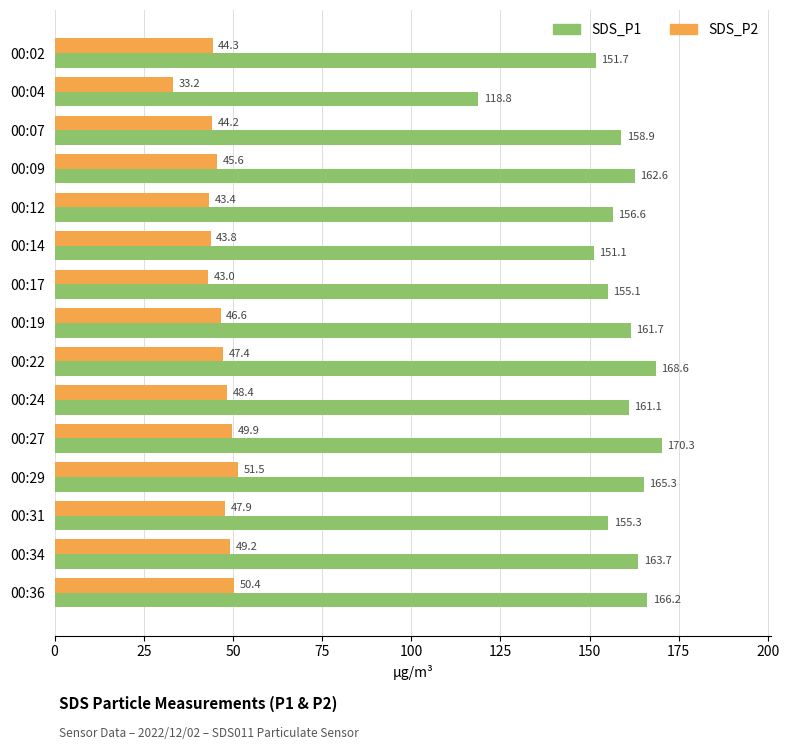

What is the maximum value for SDS_P1?

170.3